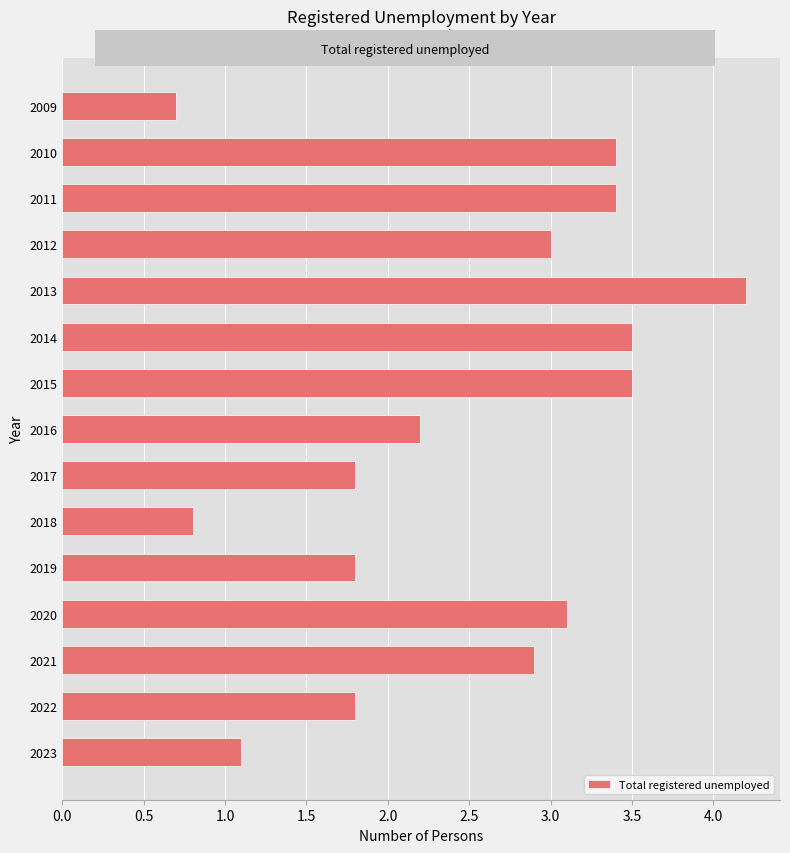

The value at 2018 is 0.3. True or false?

False